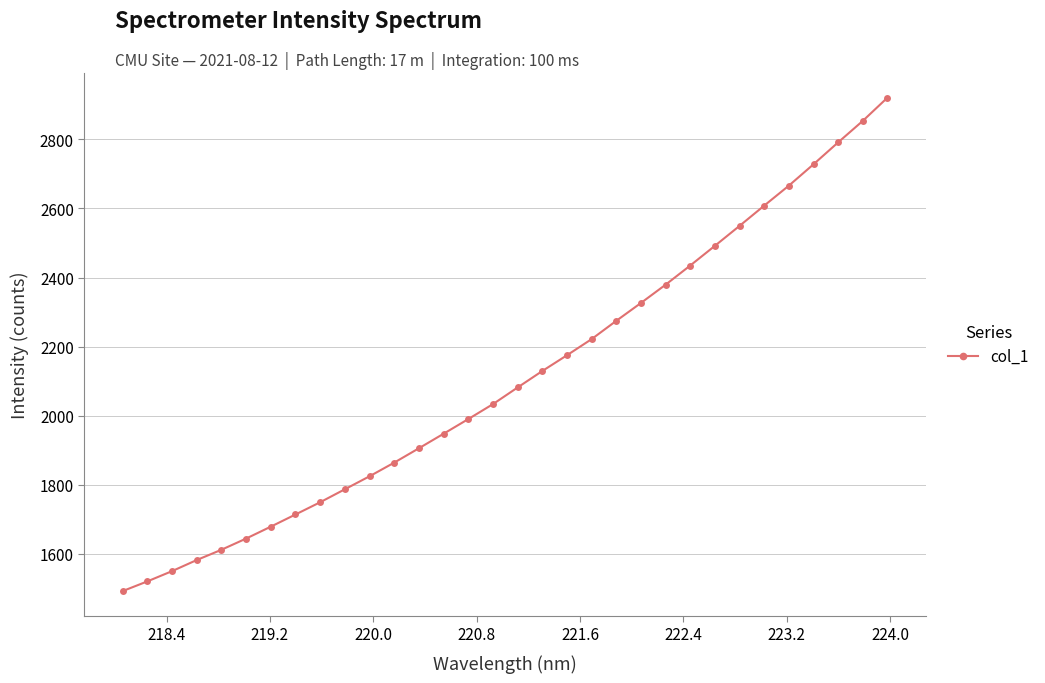

Count the number of values greater than 2081.

16